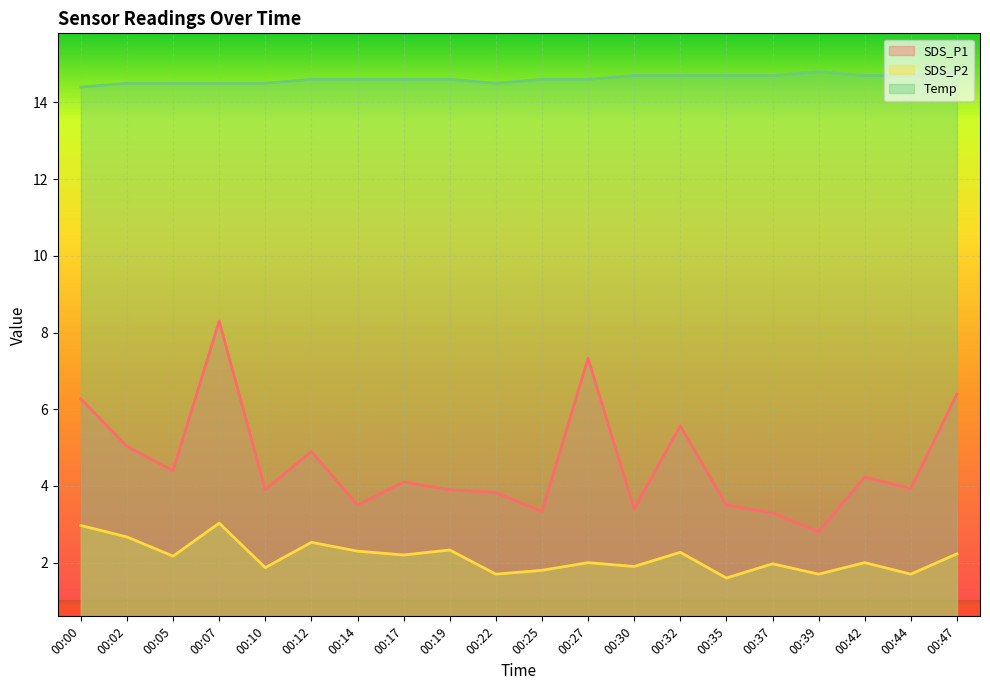

The value of SDS_P1 at 00:35 is 3.5. True or false?

True